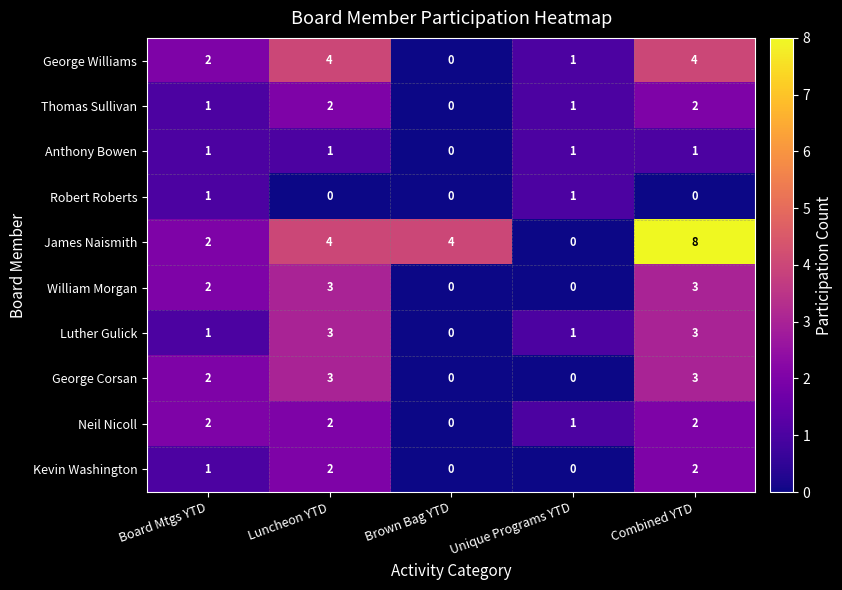

Which series has the largest total across all categories?

James Naismith